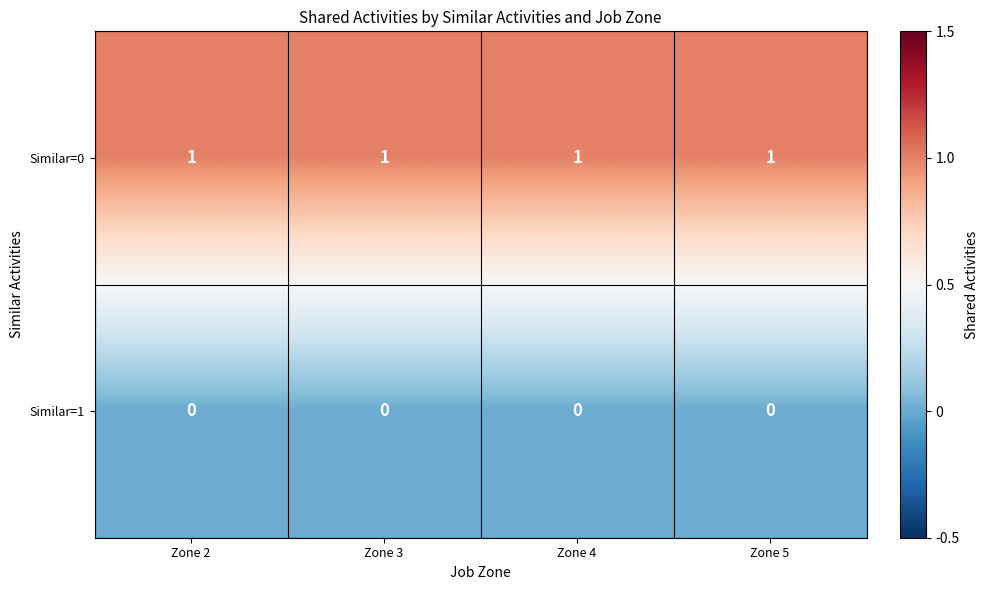

What is the greatest value displayed?

1